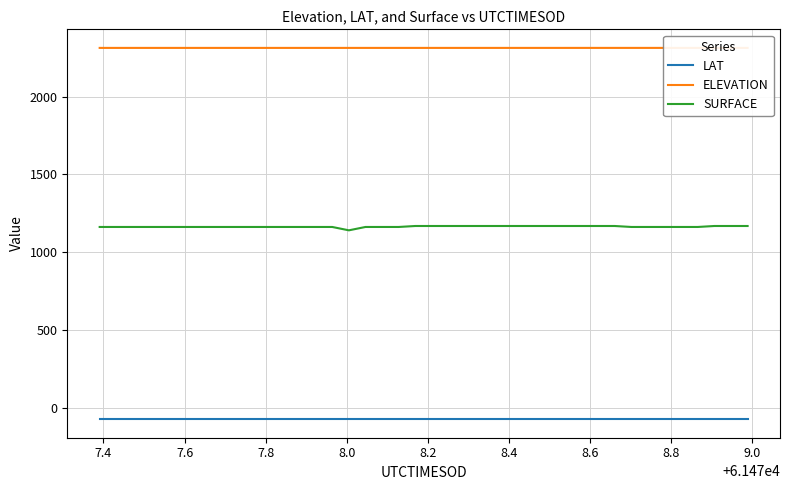

Rank the series by their average value, from highest to lowest.

ELEVATION, SURFACE, LAT